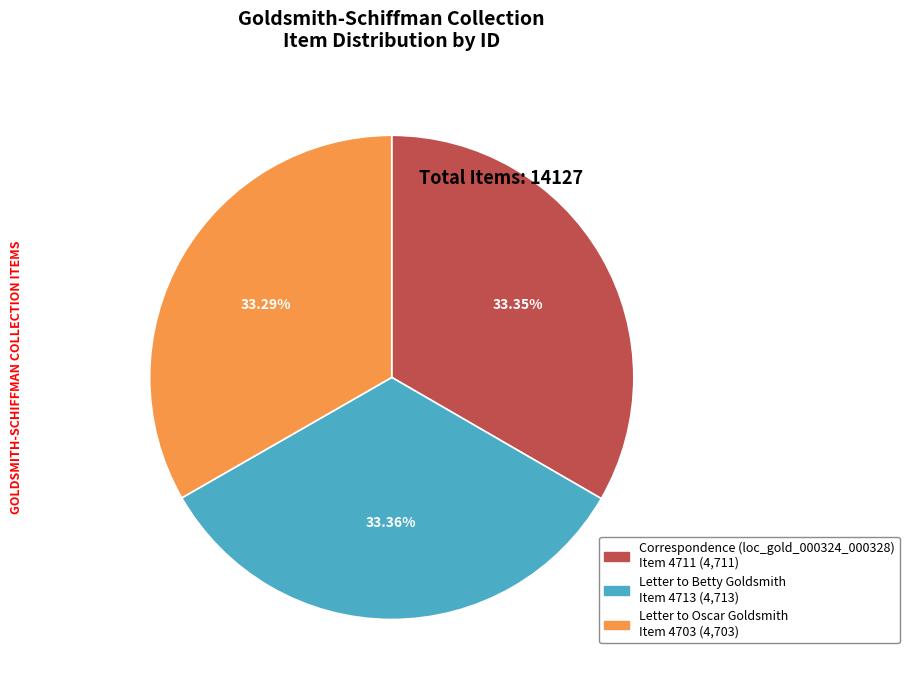

Is there a majority slice in this chart?

No